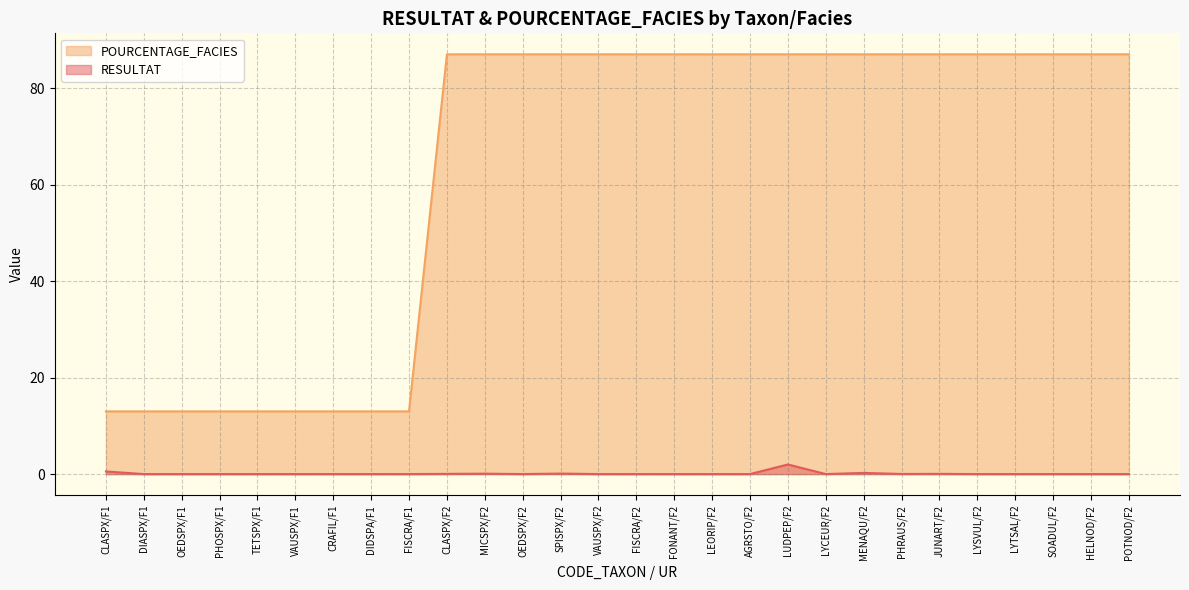

The value of POURCENTAGE_FACIES at CRAFIL/F1 is 5.0. True or false?

False